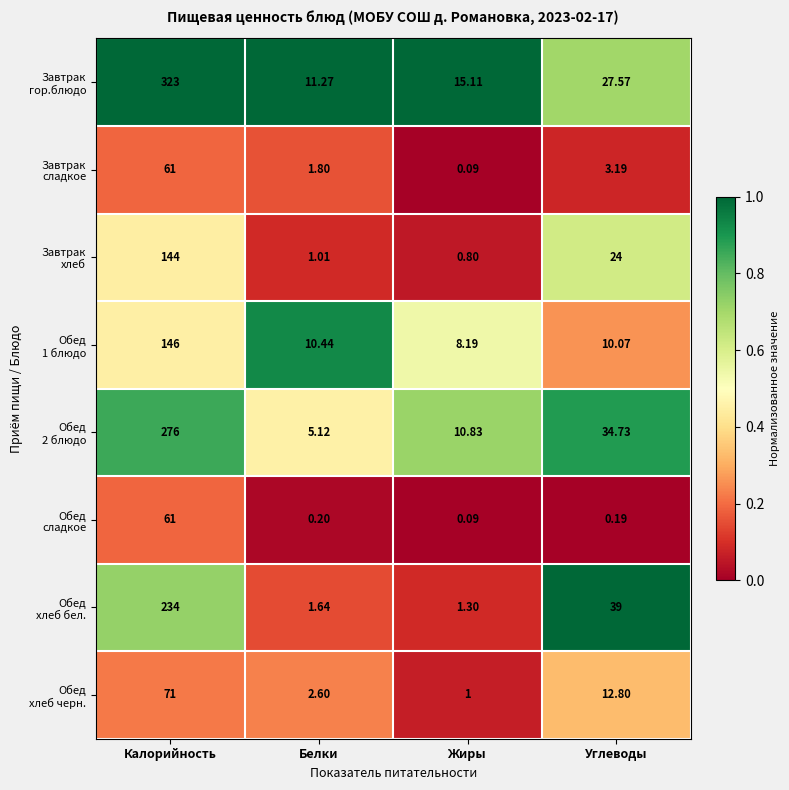

Which label corresponds to the smallest value in the chart?

Жиры